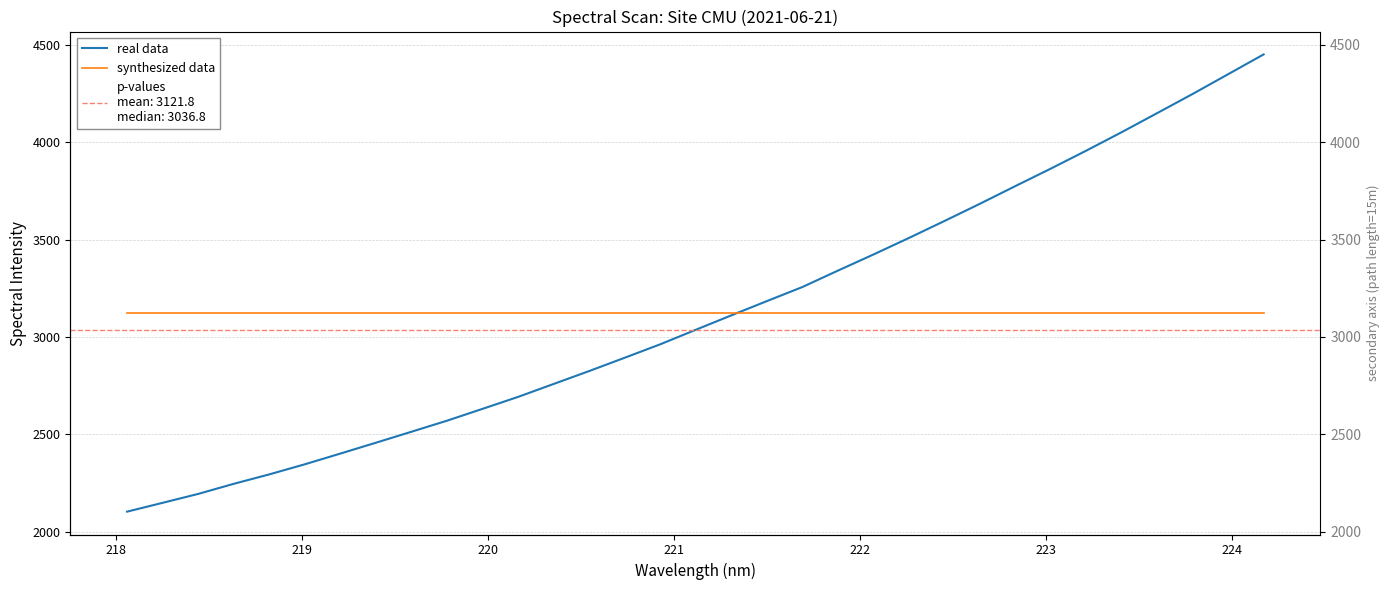

How many data points in real data are above 3036?

17